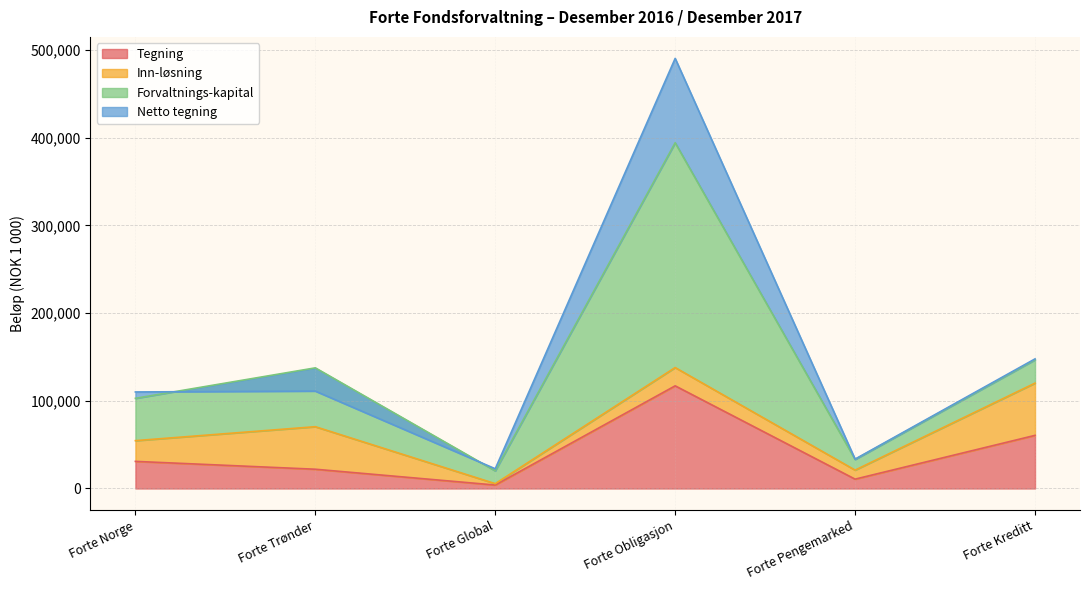

What is the difference between the maximum and second lowest values in the Forvaltnings-kapital series?

241762